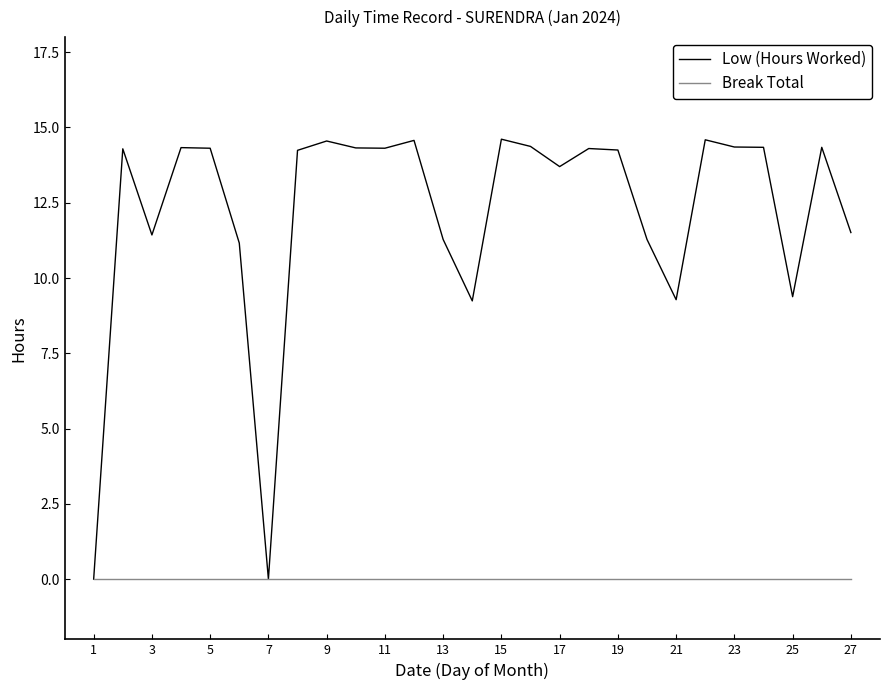

Which series has the largest range (max minus min)?

Low (Hours Worked)